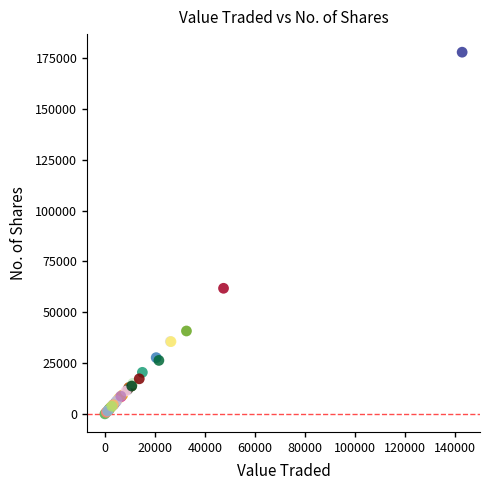

What Y value in the scatter plot is closest to 89010?

61818